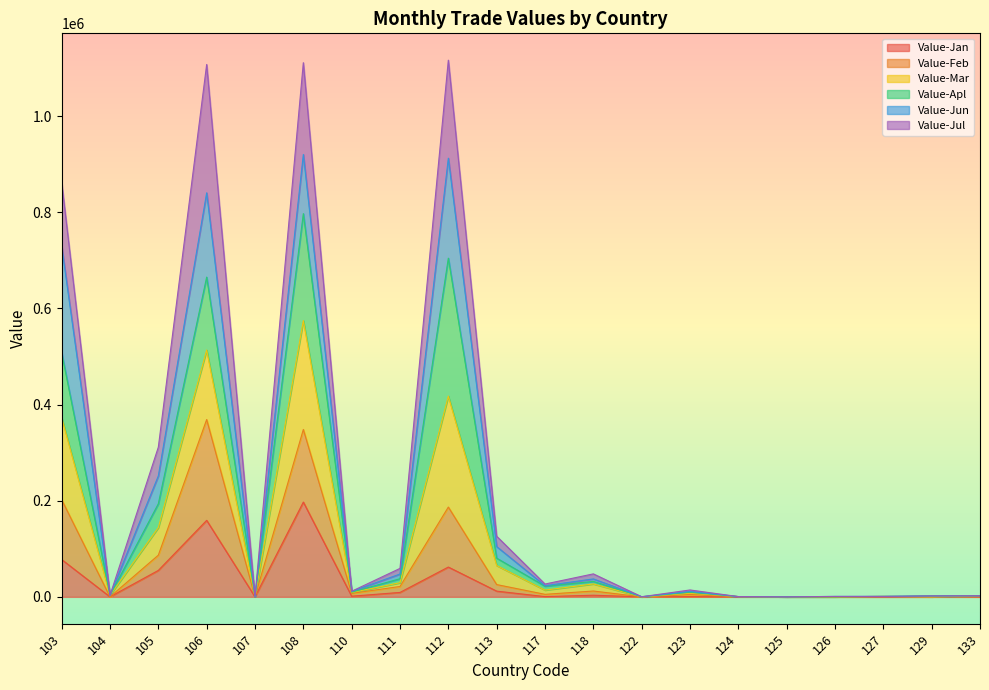

What is the difference between the maximum and minimum values in the Value-Jan series?

197189